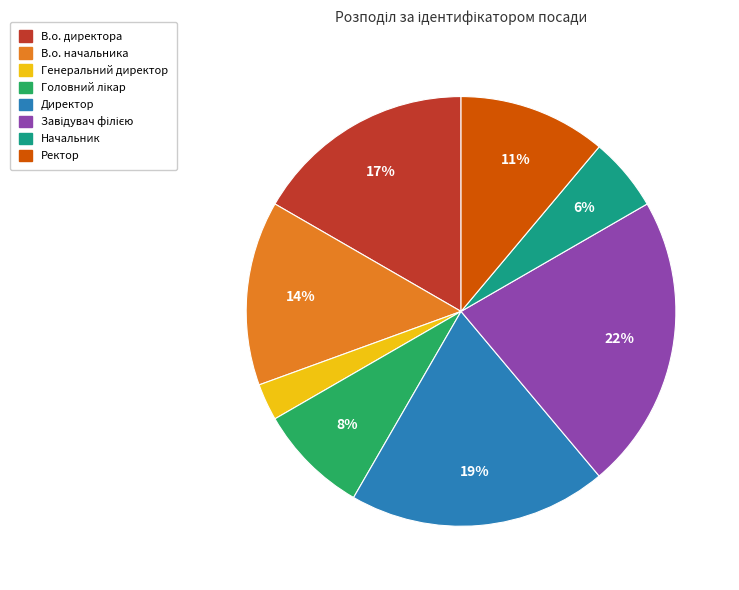

What is the smallest slice in the pie chart?

Генеральний директор